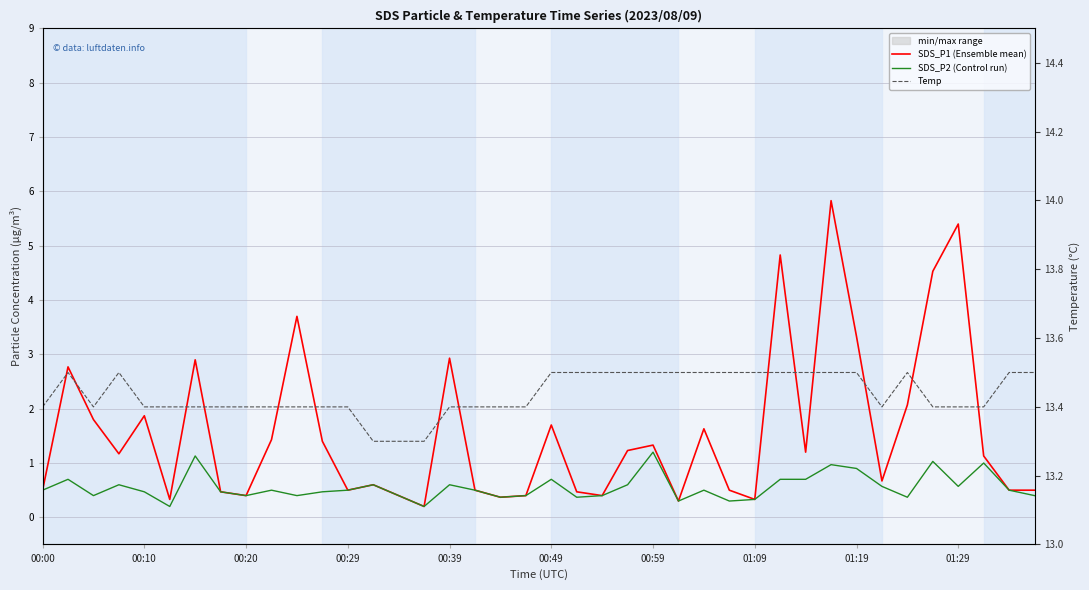

True or false: Temp has a value of 8.2 at 00:59.

False